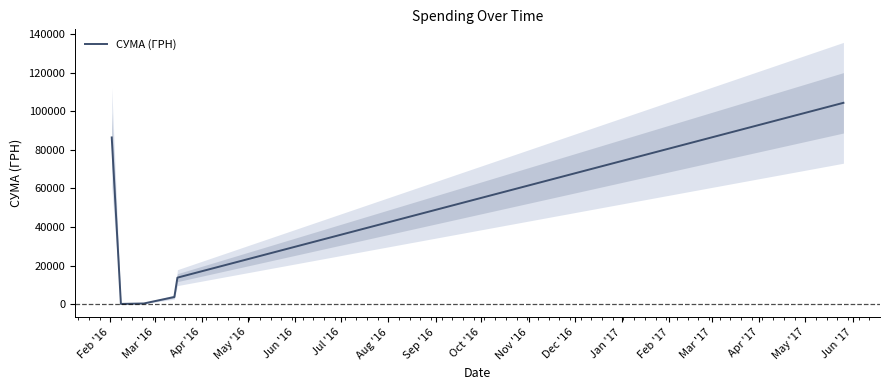

What is the difference between the maximum and minimum values?

104264.3